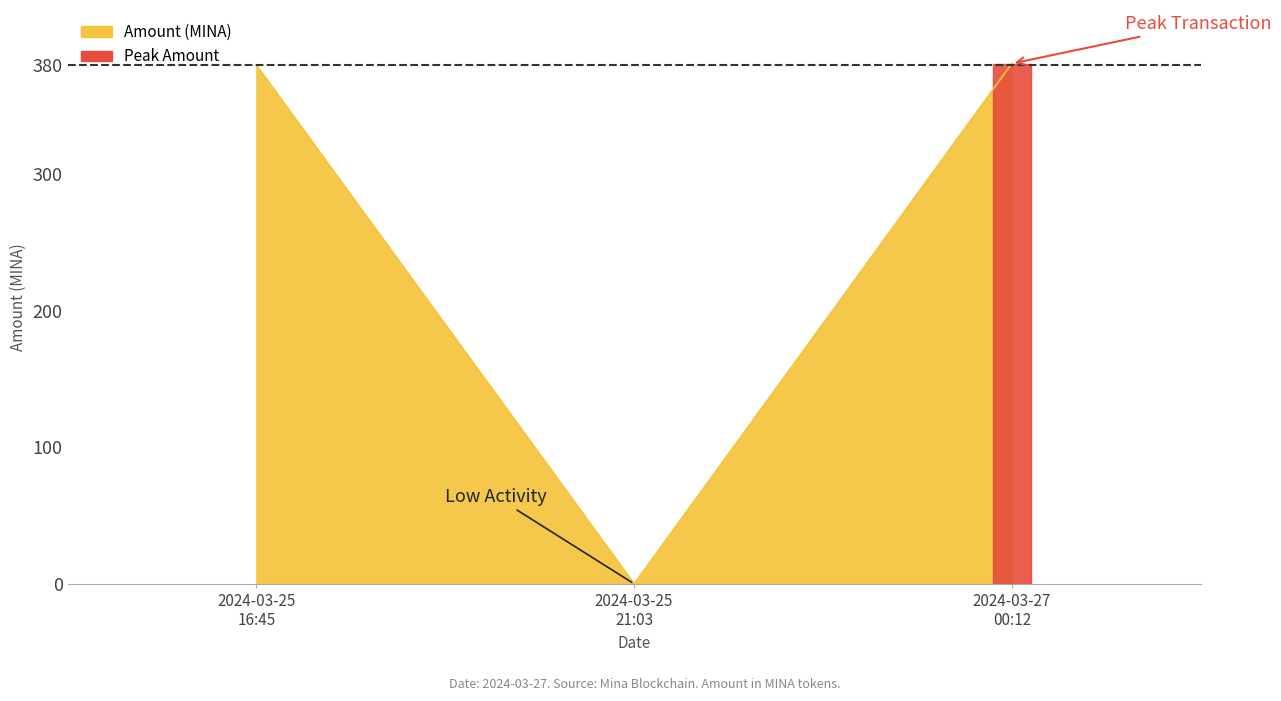

Is it true that the value at 2024-03-25 21:03 is 161.2?

False